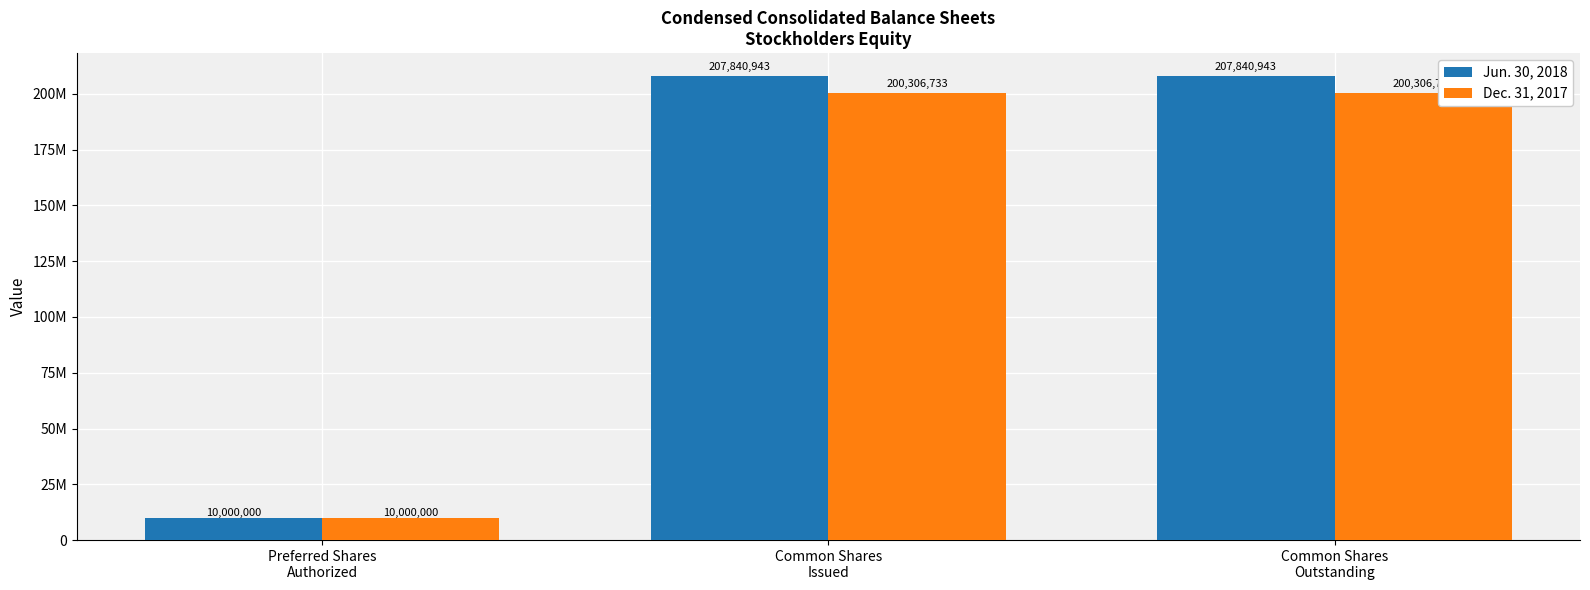

Reading left to right, transcribe all the data shown in this chart.

Jun. 30, 2018: Preferred Shares
Authorized=10000000	Common Shares
Issued=207840943	Common Shares
Outstanding=207840943
Dec. 31, 2017: Preferred Shares
Authorized=10000000	Common Shares
Issued=200306733	Common Shares
Outstanding=200306733